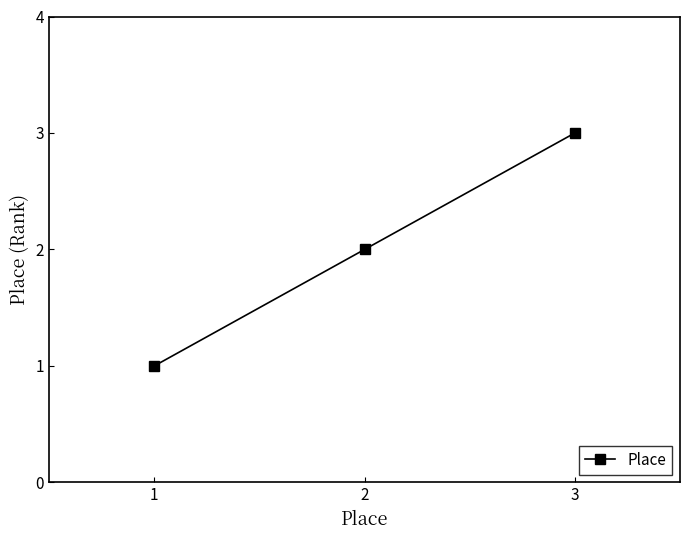

List the labels in order of value, smallest first.

1, 2, 3